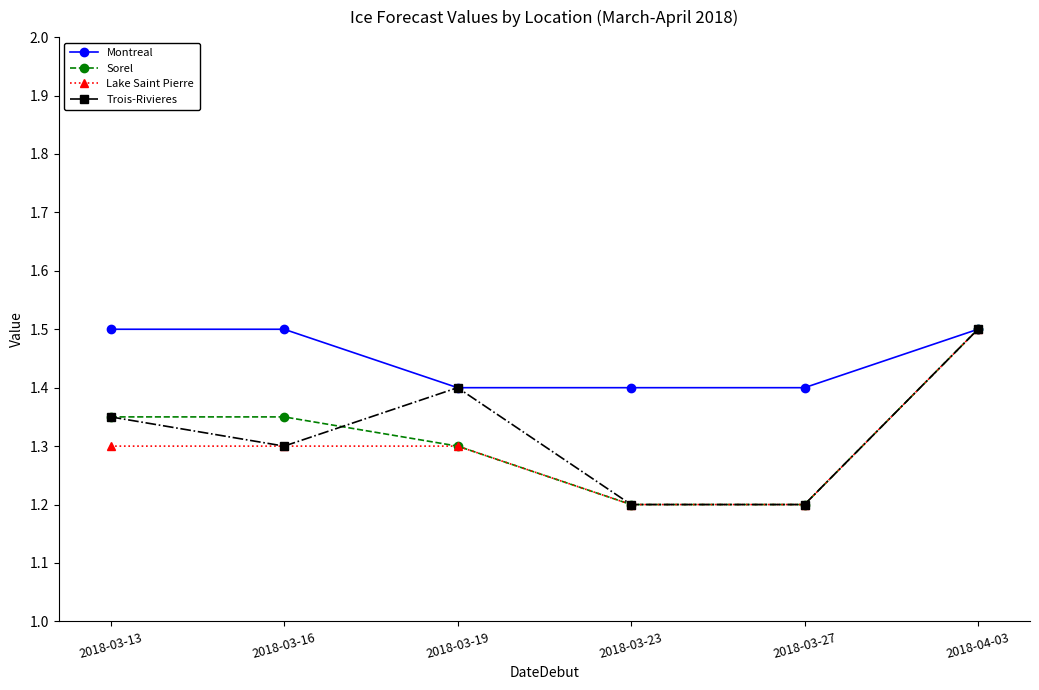

What is the maximum value for Trois-Rivieres?

1.5